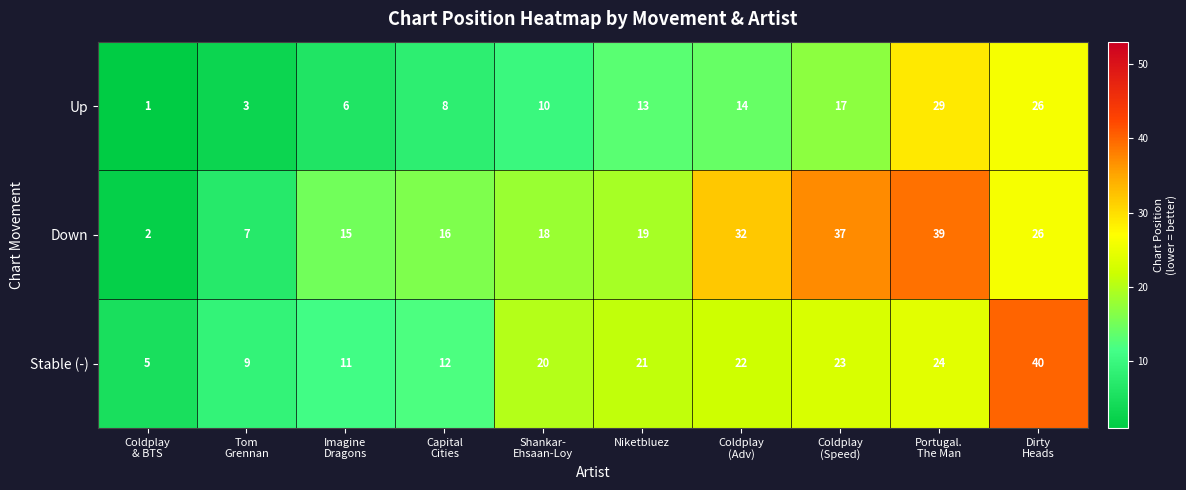

At which category does the chart reach its minimum across all series?

Coldplay
& BTS